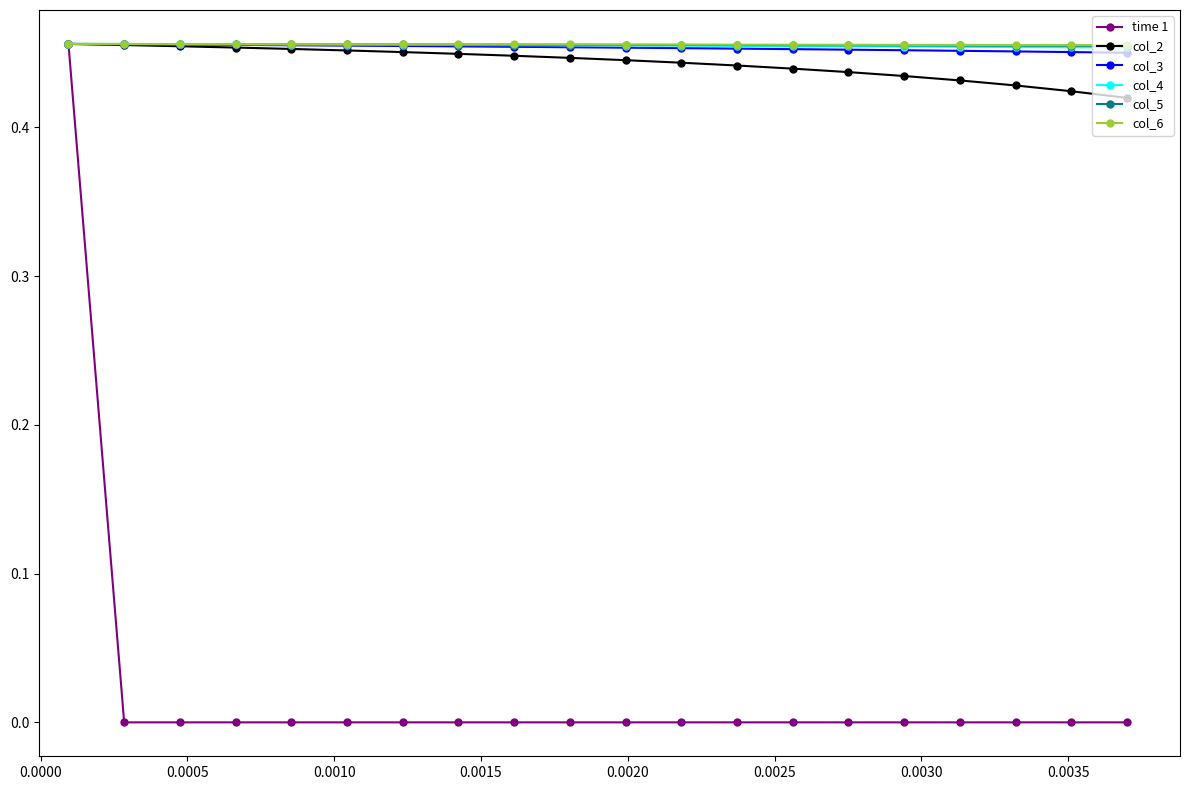

Which series has the largest range (max minus min)?

time 1